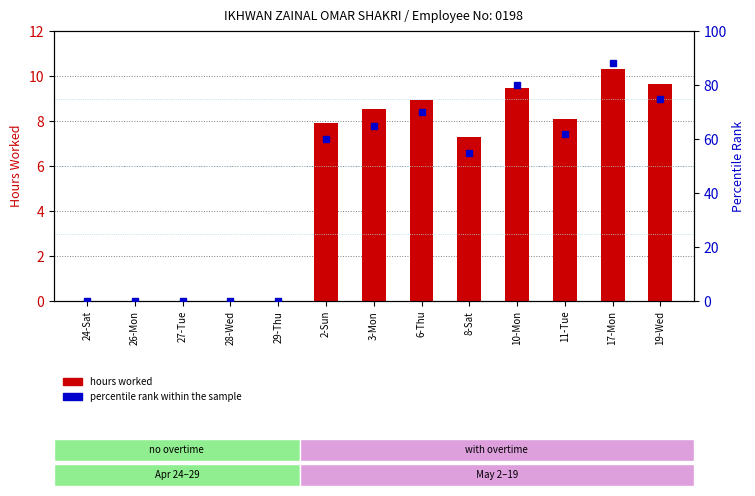

At which label does hours worked first exceed 7?

2-Sun